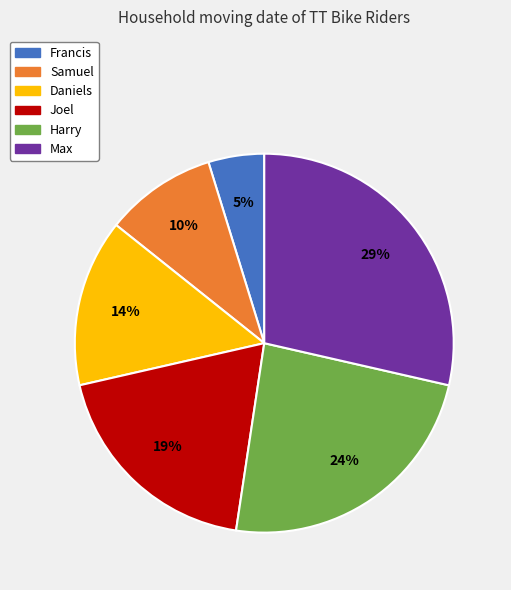

Is the sum of Francis and Harry greater than half?

No